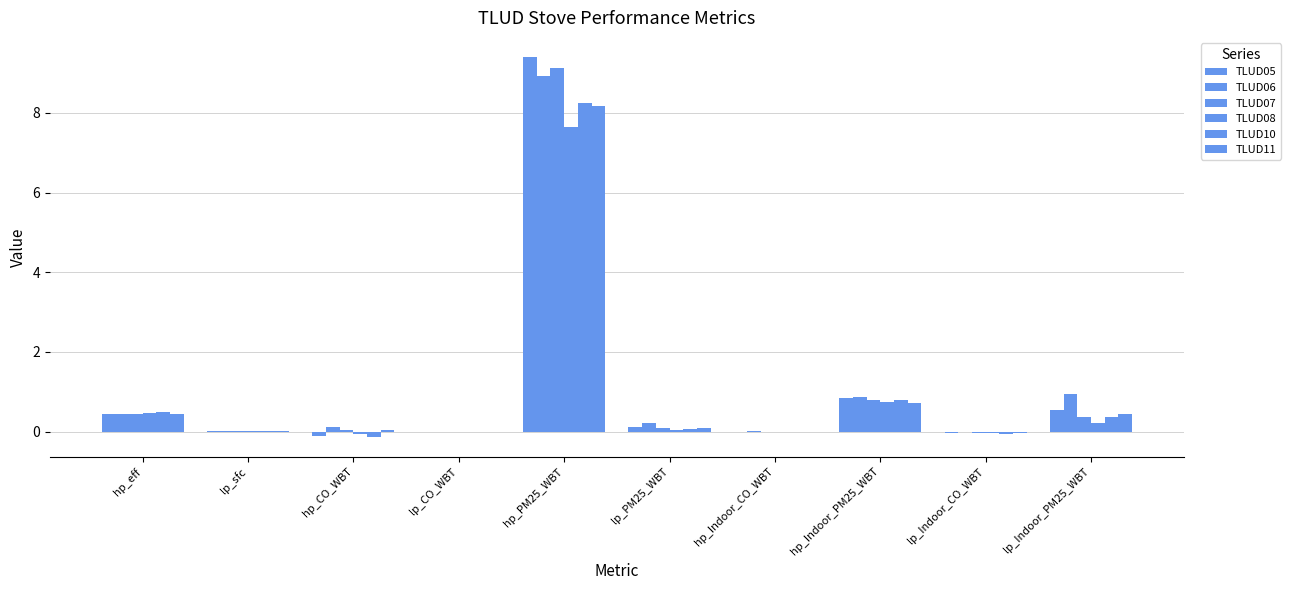

Reading left to right, transcribe all the data shown in this chart.

TLUD05: 0.4	0.0	-0.1	-0.0	9.4	0.1	-0.0	0.8	-0.0	0.5
TLUD06: 0.4	0.0	0.1	-0.0	8.9	0.2	0.0	0.9	-0.0	1.0
TLUD07: 0.4	0.0	0.0	-0.0	9.1	0.1	0.0	0.8	-0.0	0.4
TLUD08: 0.5	0.0	-0.1	-0.0	7.6	0.0	-0.0	0.7	-0.0	0.2
TLUD10: 0.5	0.0	-0.1	-0.0	8.2	0.1	-0.0	0.8	-0.1	0.4
TLUD11: 0.4	0.0	0.0	-0.0	8.2	0.1	0.0	0.7	-0.0	0.4